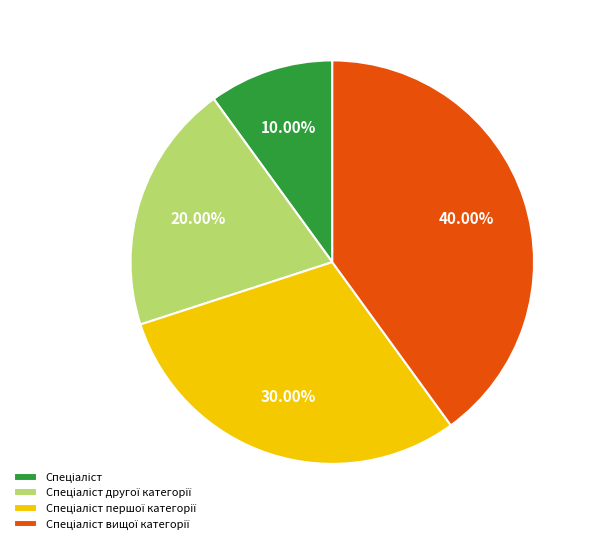

Is there any slice that represents more than half of the pie?

No